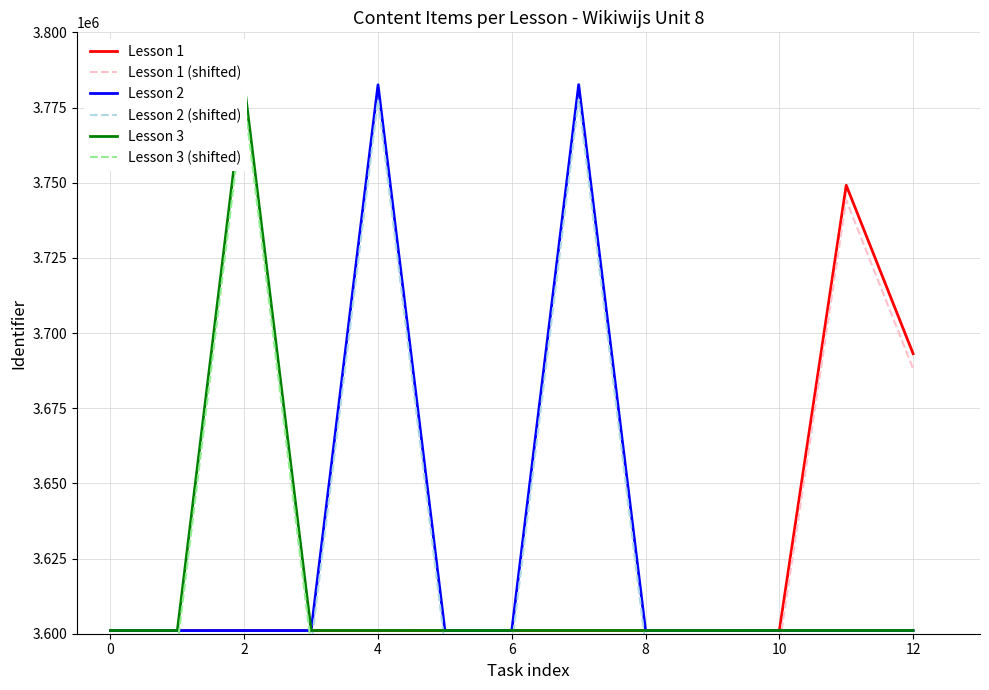

What is the maximum value for Lesson 2?

3782598